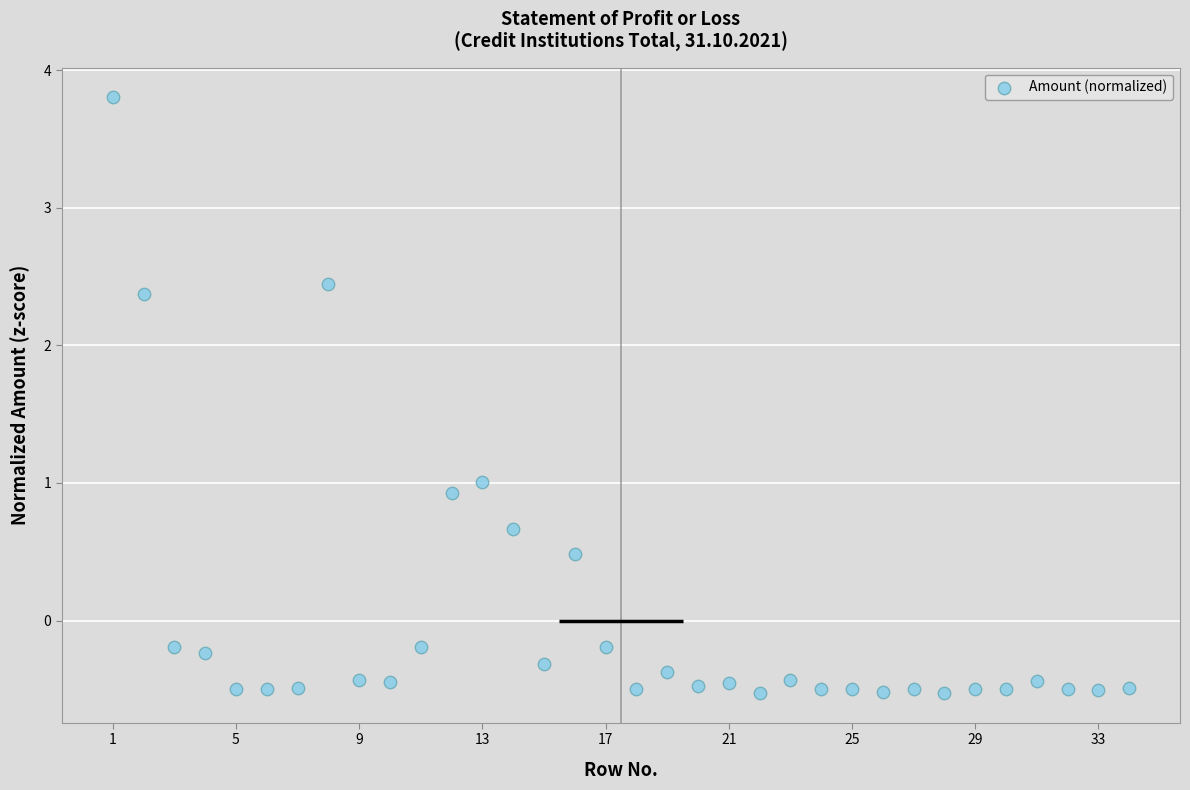

What is the range of Y values (max minus min)?

4.3